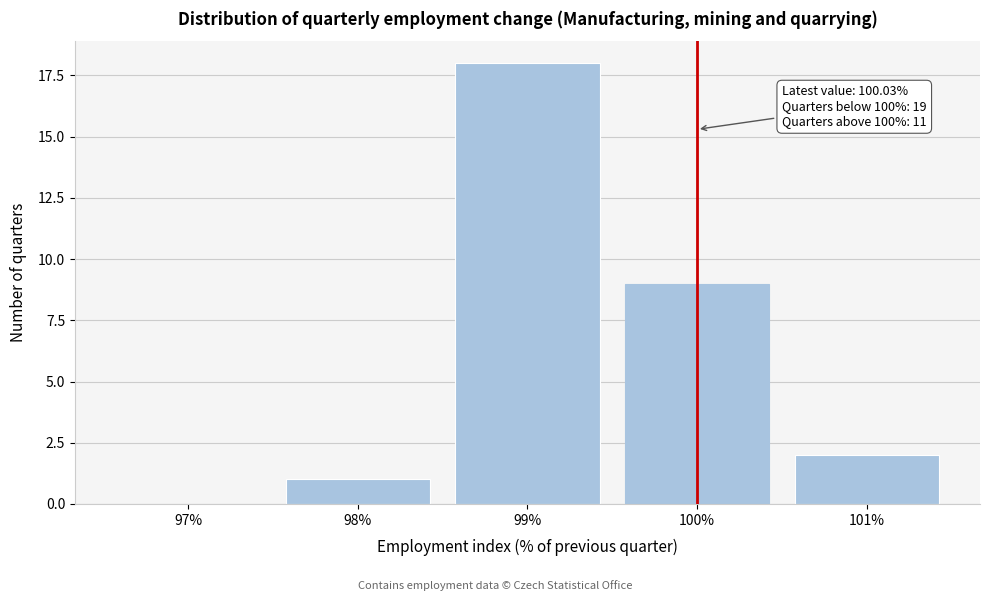

Reading left to right, transcribe all the data shown in this chart.

97%=0	98%=1	99%=18	100%=9	101%=2